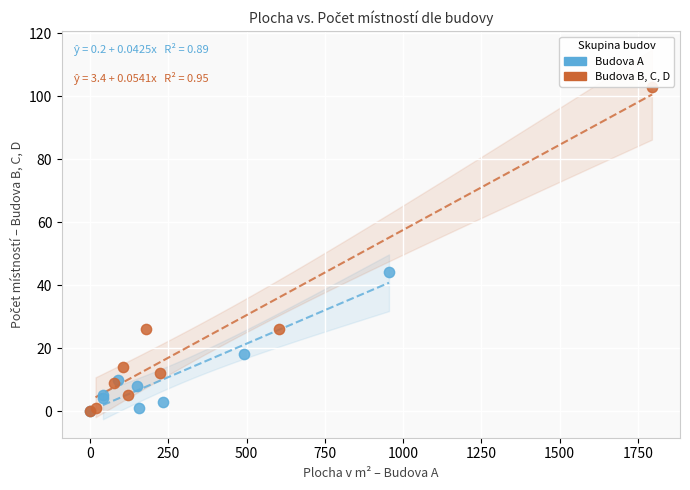

Which series reaches the maximum Y coordinate?

Budova B, C, D